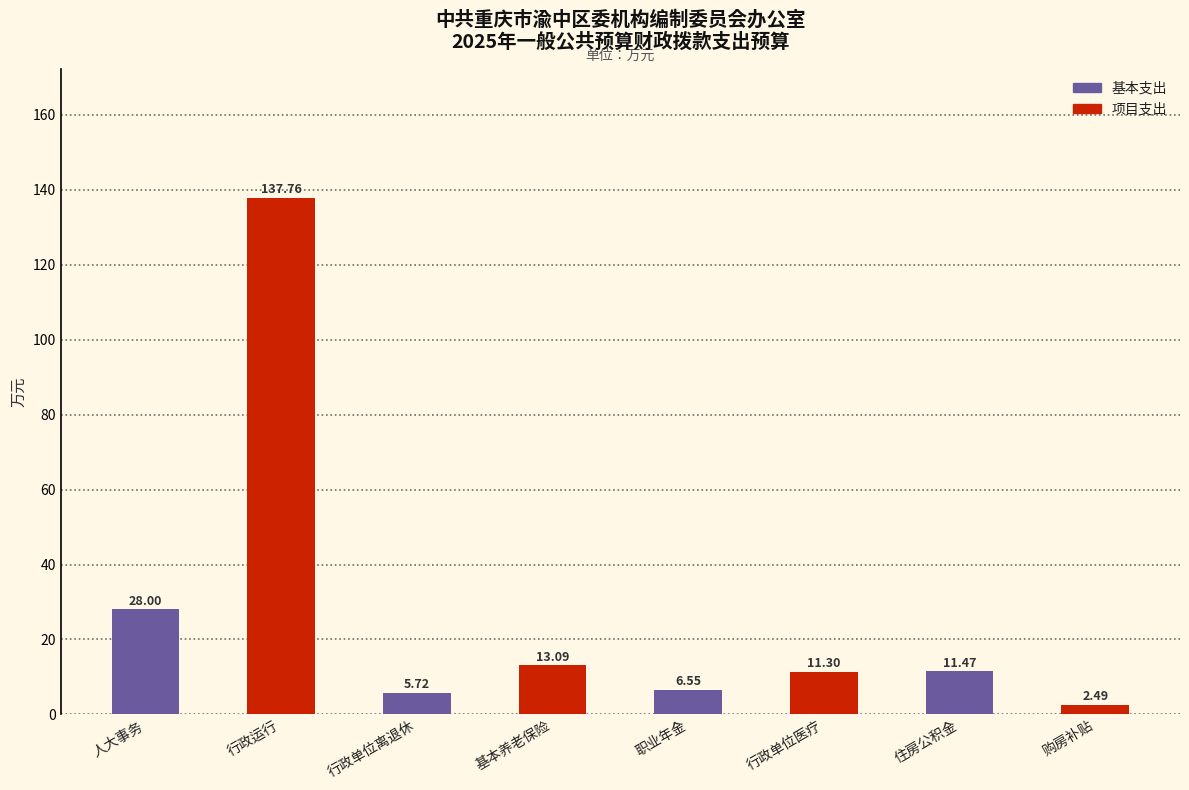

At which category does the chart reach its peak across all series?

行政运行